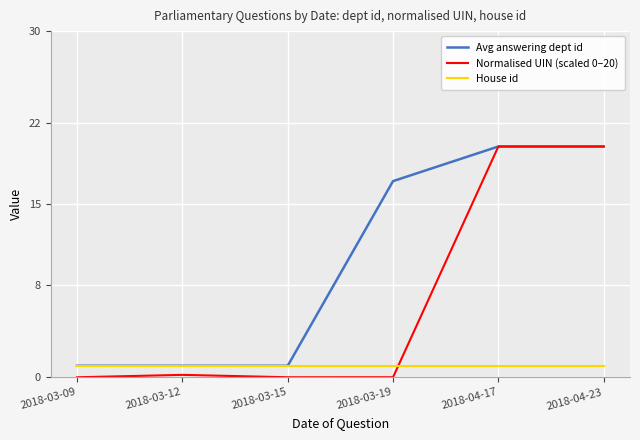

Is the value of Normalised UIN (scaled 0–20) at 2018-04-23 greater than the value of Avg answering dept id at 2018-03-19?

Yes